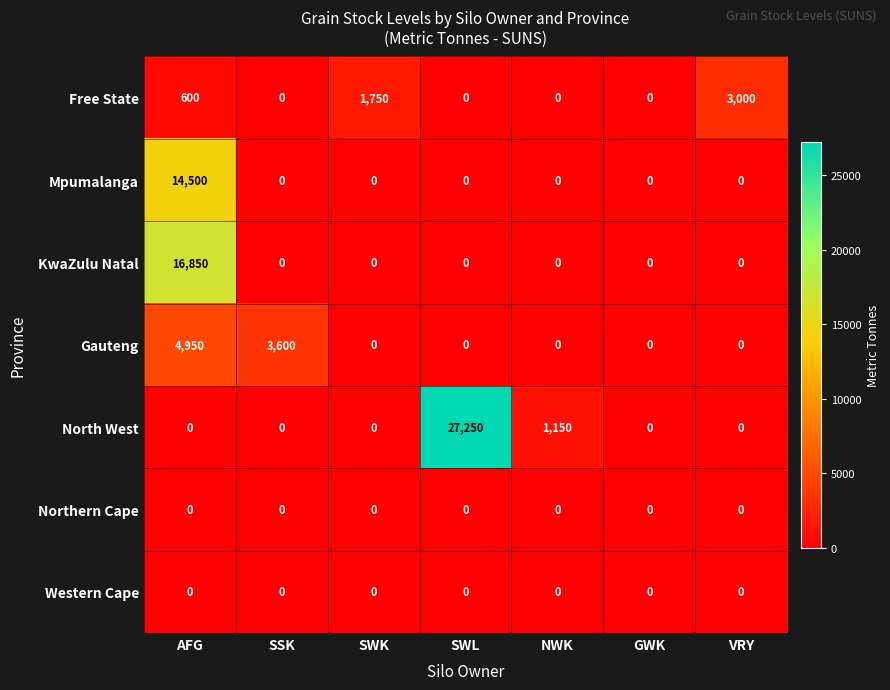

Is it true that Western Cape equals 0 at SWL?

True